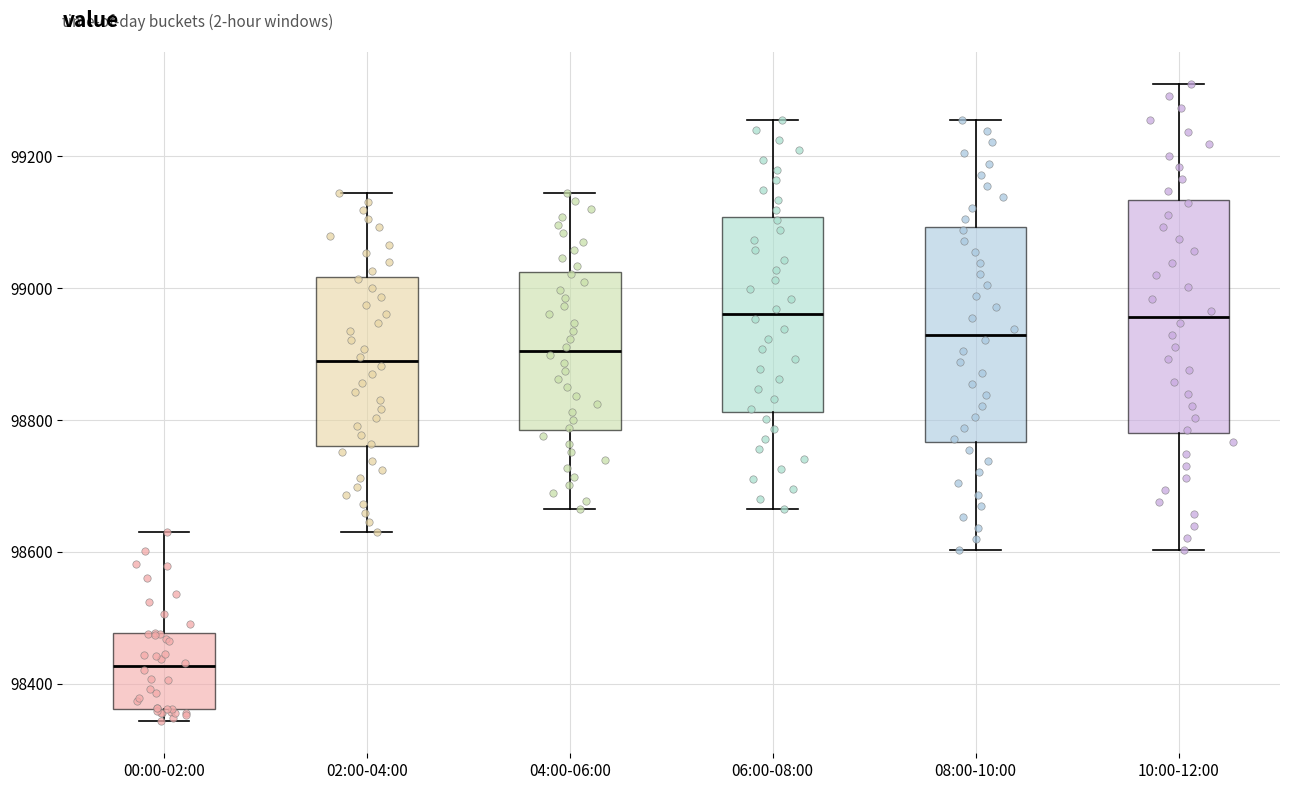

Where is the upper edge of the box for 00:00-02:00 on the y-axis? The values are not printed on the chart, so give them approximately, as read against the axis.

98480